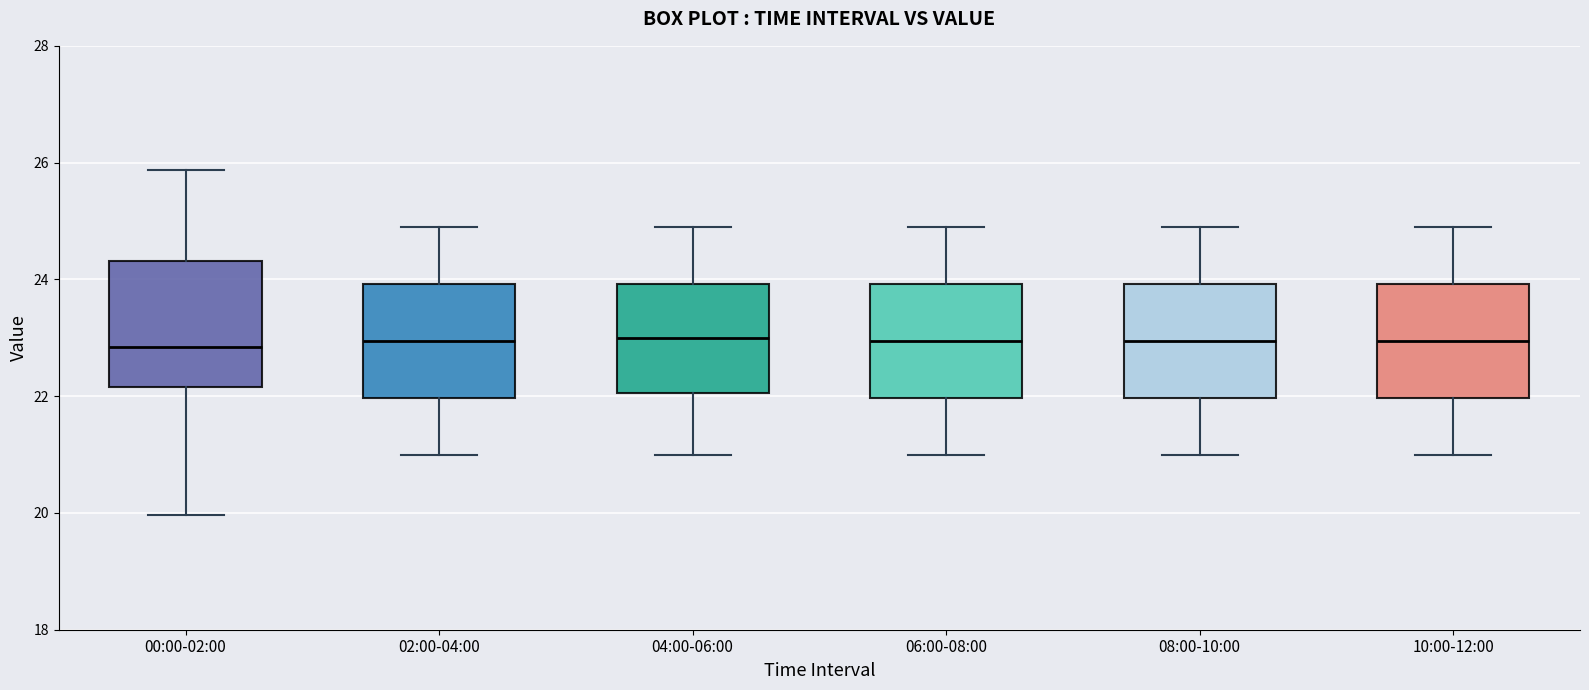

Reading left to right, transcribe this box plot: for each box, give where its median line is, the range the box spans, and where its two whiskers end, as read against the y-axis. The values are not printed on the chart, so give them approximately, as read against the axis.

00:00-02:00: median 22.8, box 22.2 to 24.4, whiskers 20.0 to 25.8
02:00-04:00: median 23.0, box 22.0 to 24.0, whiskers 21.0 to 25.0
04:00-06:00: median 23.0, box 22.0 to 24.0, whiskers 21.0 to 25.0
06:00-08:00: median 23.0, box 22.0 to 24.0, whiskers 21.0 to 25.0
08:00-10:00: median 23.0, box 22.0 to 24.0, whiskers 21.0 to 25.0
10:00-12:00: median 23.0, box 22.0 to 24.0, whiskers 21.0 to 25.0